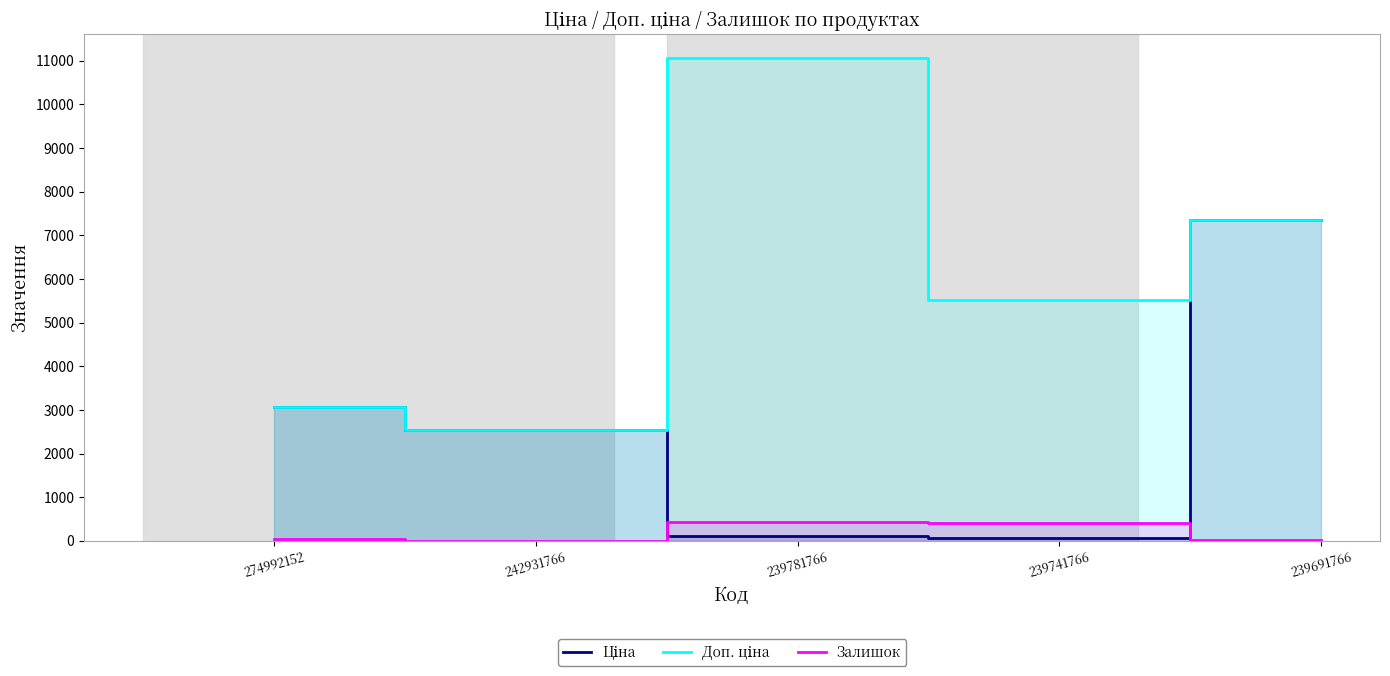

What is the value of the Залишок point at the 2nd from the left?

3.0